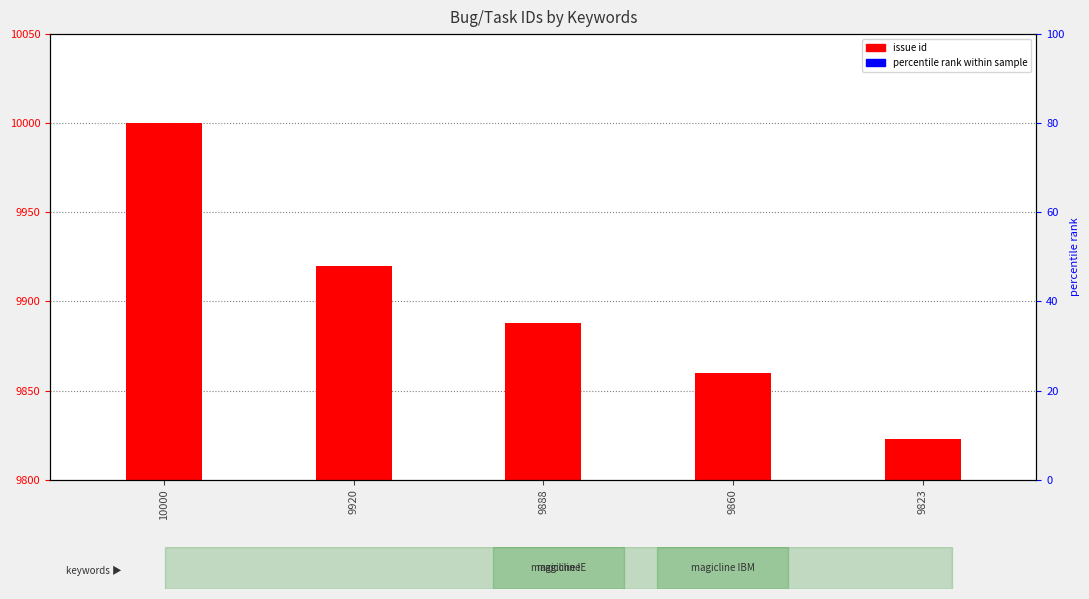

At which label does the data first exceed 9888?

10000